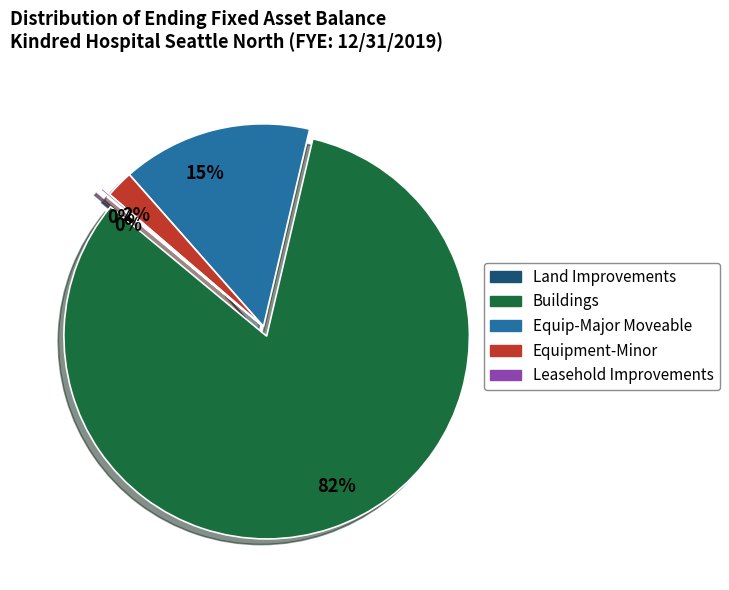

Which has a higher value, Equipment-Minor or Equip-Major Moveable?

Equip-Major Moveable